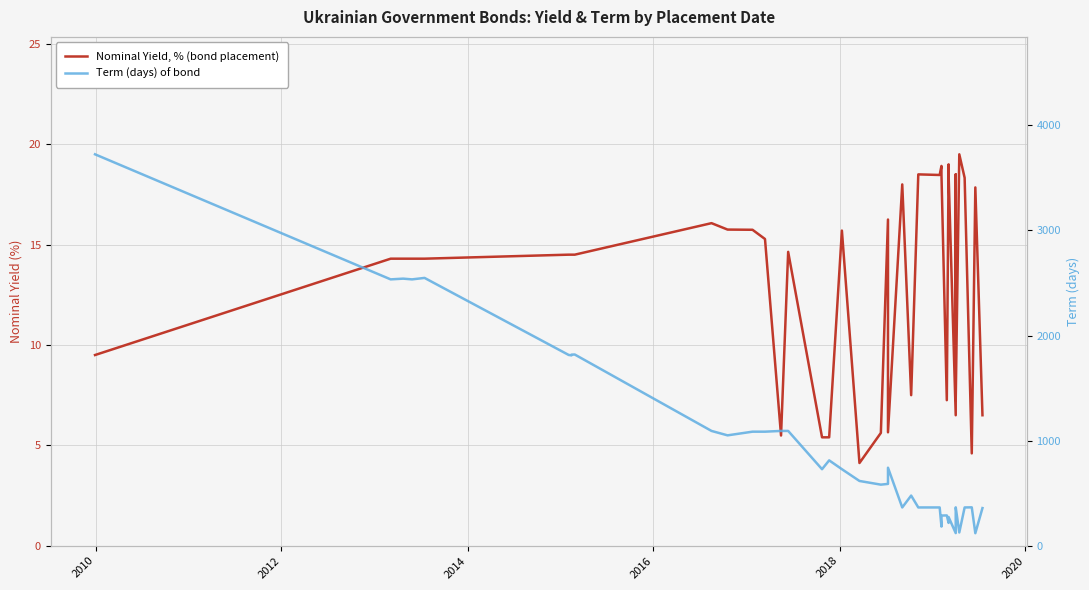

Which series has the widest spread of values?

Term (days) of bond